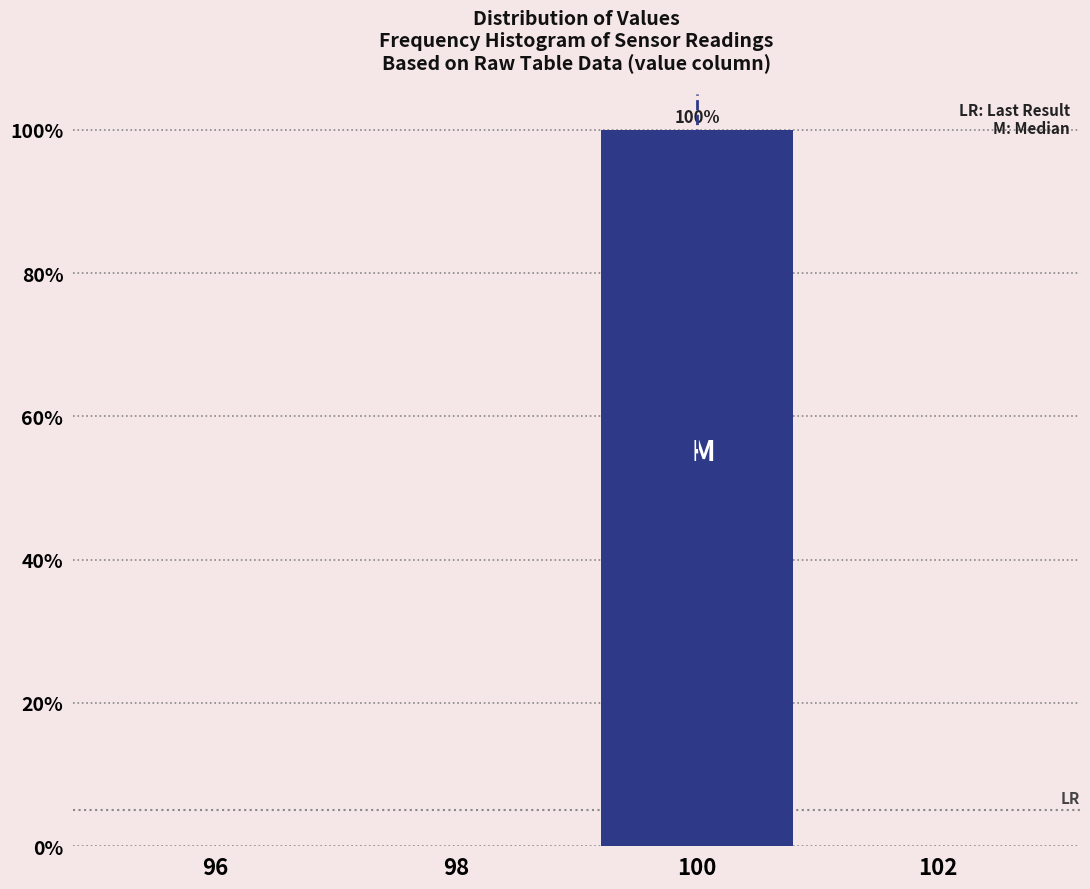

Reading left to right, extract all data points from this chart.

96=0	98=0	100=100	102=0